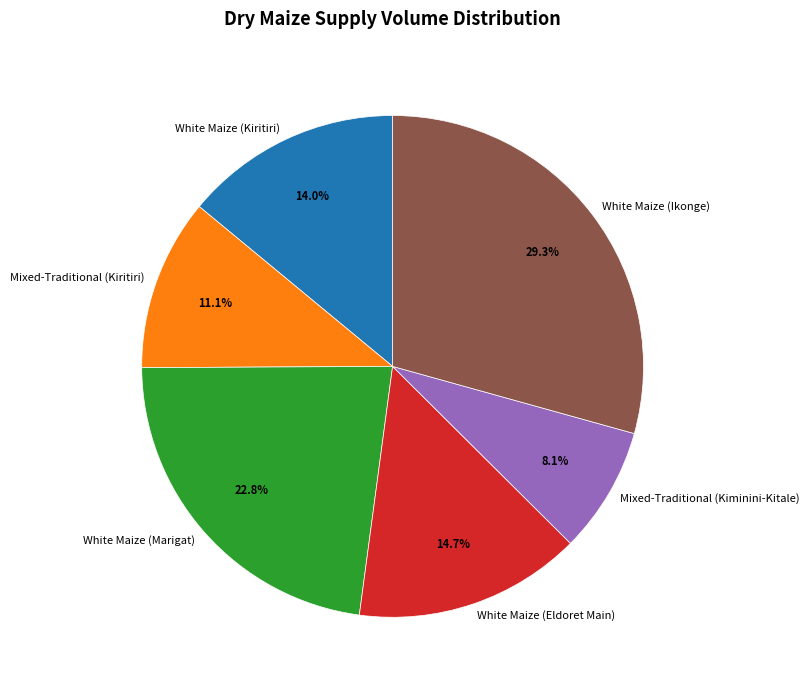

What is the smallest slice in the pie chart?

Mixed-Traditional (Kiminini-Kitale)